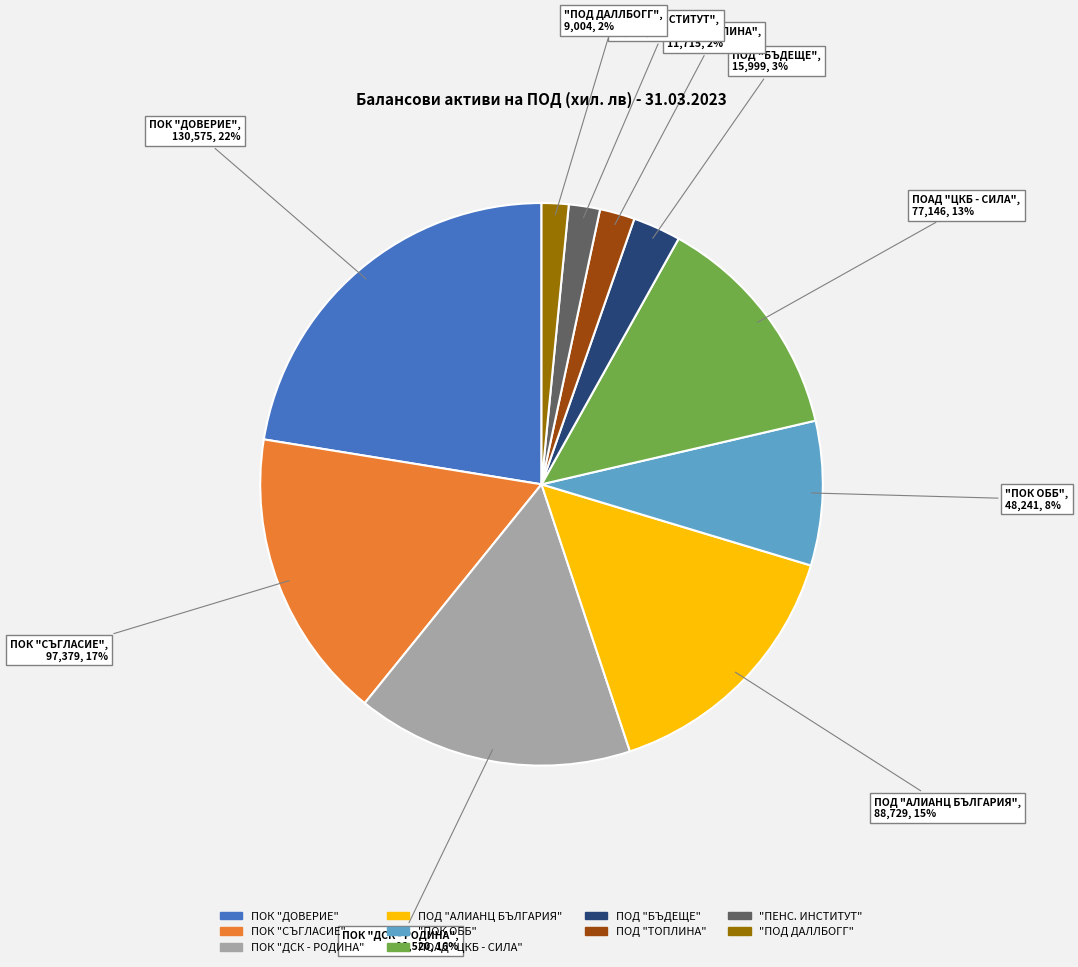

What is the largest slice in the pie chart?

ПОК "ДОВЕРИЕ"